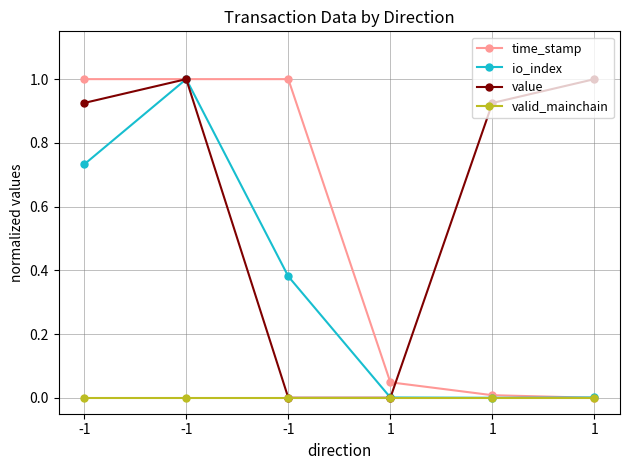

The value of time_stamp at -1 is 1.0. True or false?

True